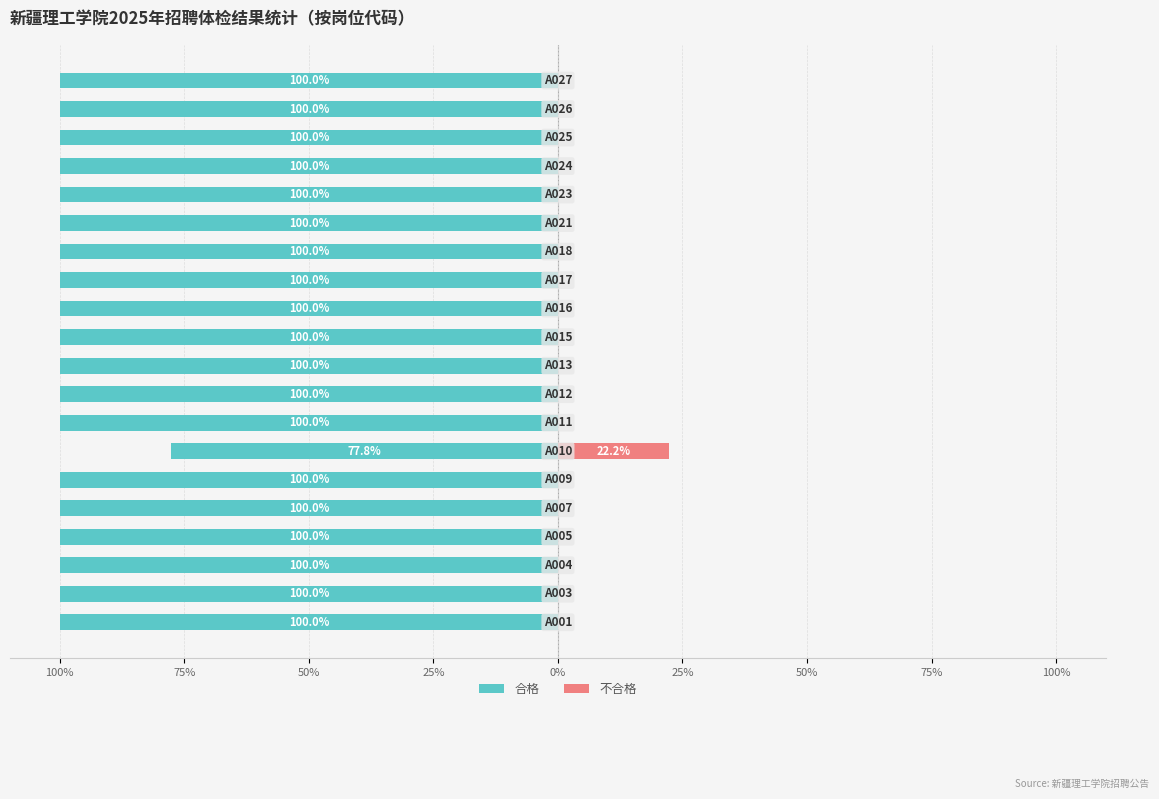

At how many categories does at least one series exceed -43?

20